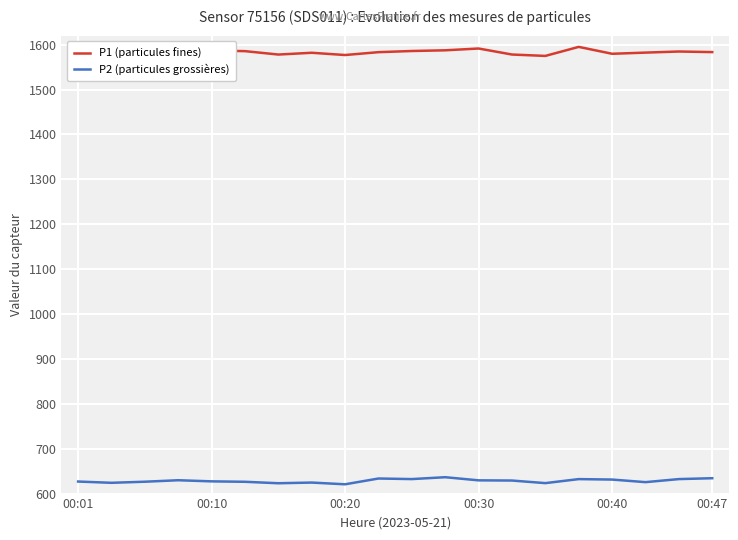

What is the smallest value displayed?

620.7